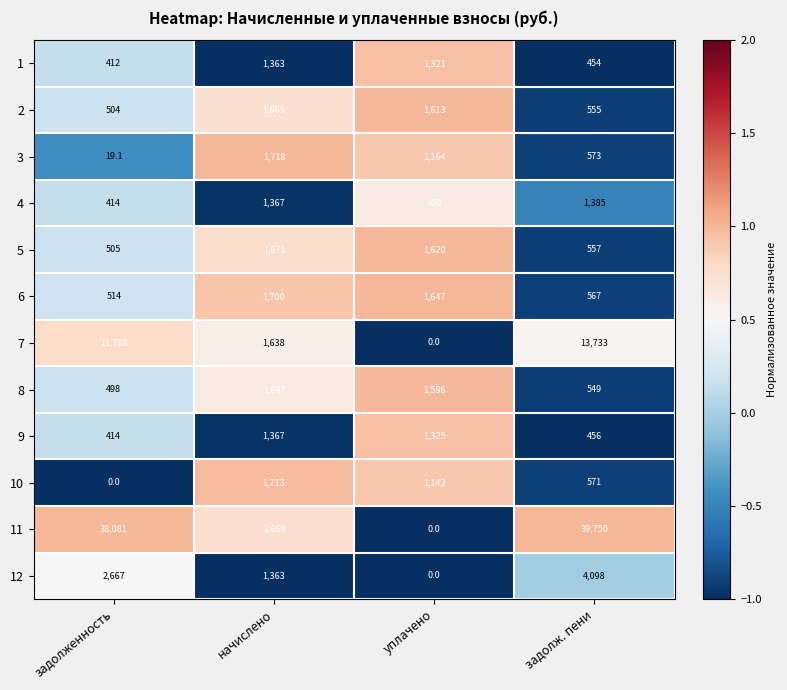

What is the total value across all series at задолженность?

55816.1